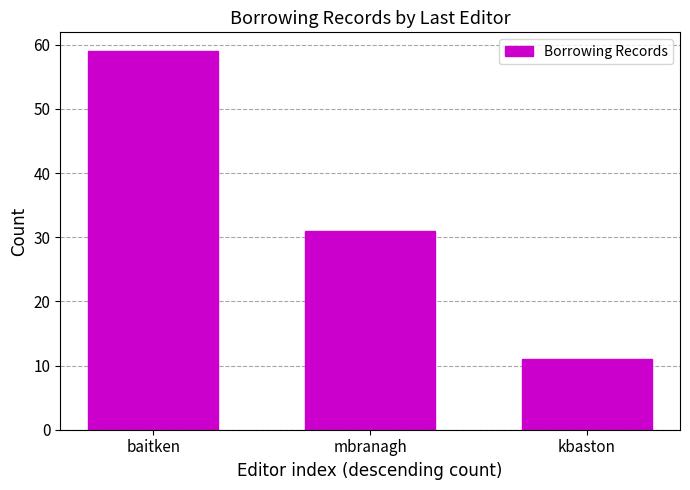

Where is the data nearest to the value 35?

mbranagh